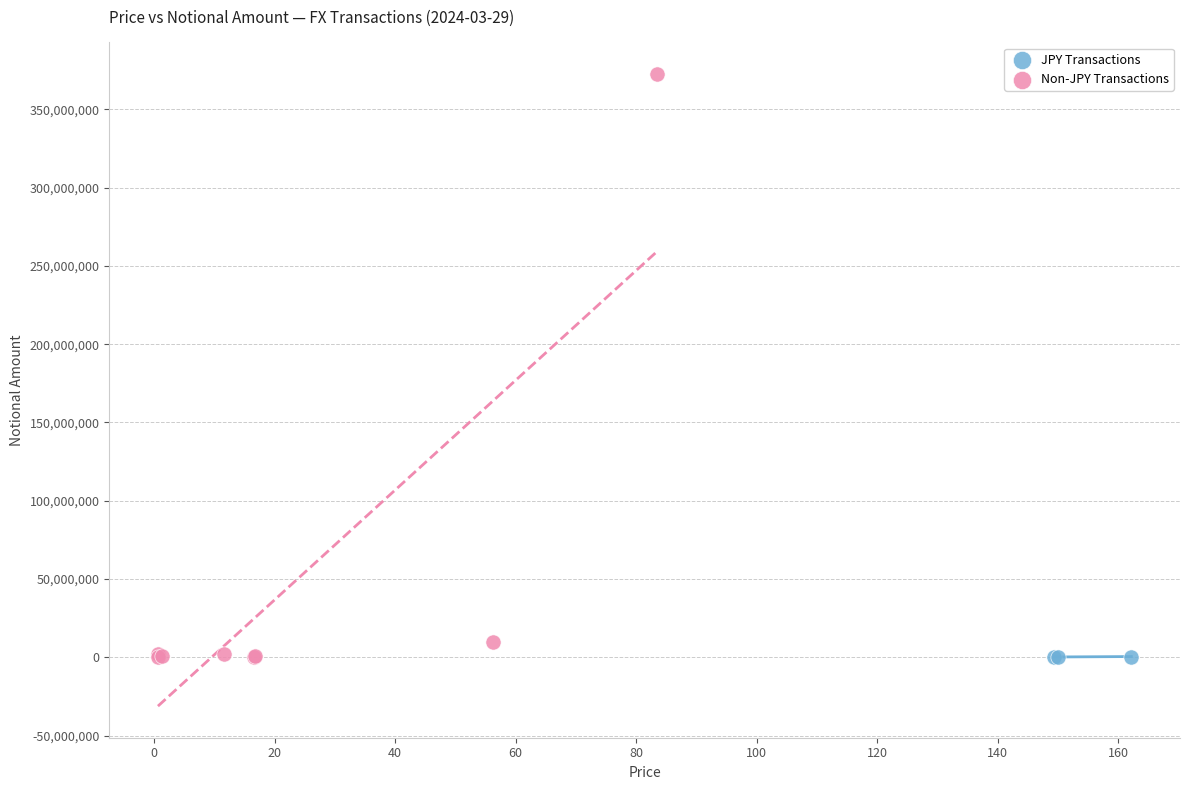

What are all the series names shown in the legend?

JPY Transactions, Non-JPY Transactions